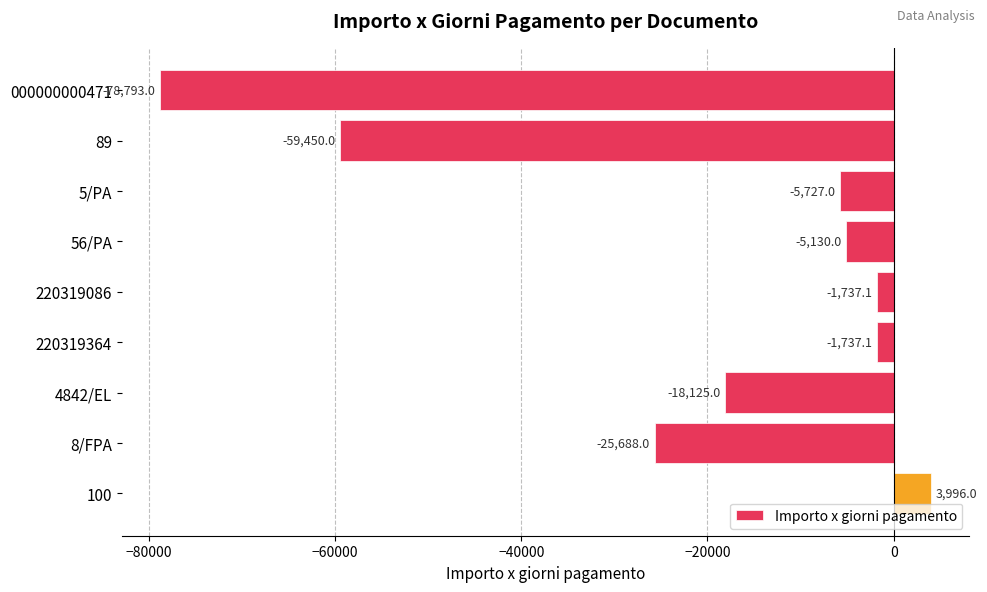

At which label is the value closest to -37398?

8/FPA